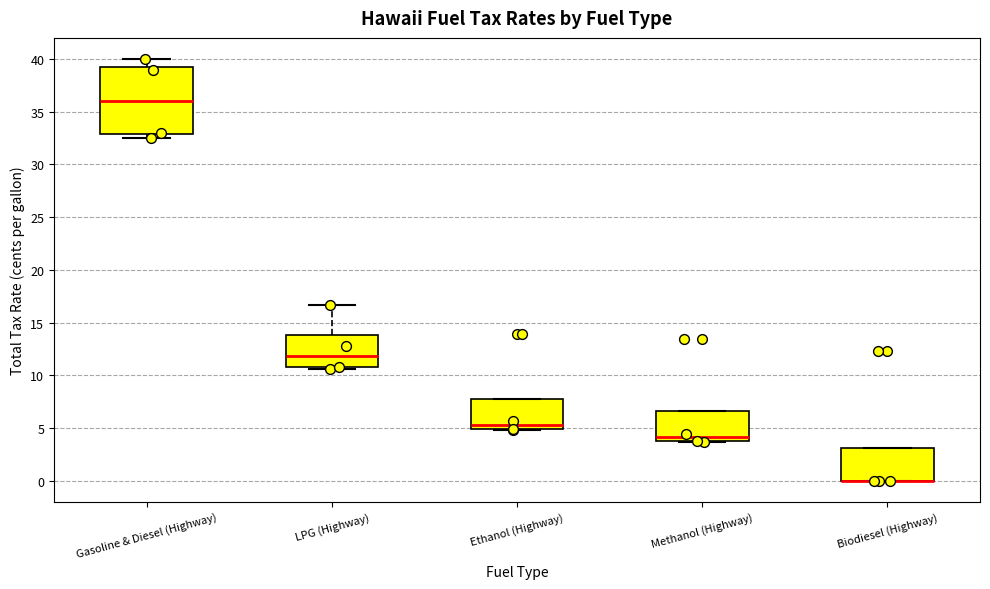

Which box is the tallest, from its lower edge to its upper edge?

Gasoline & Diesel (Highway)